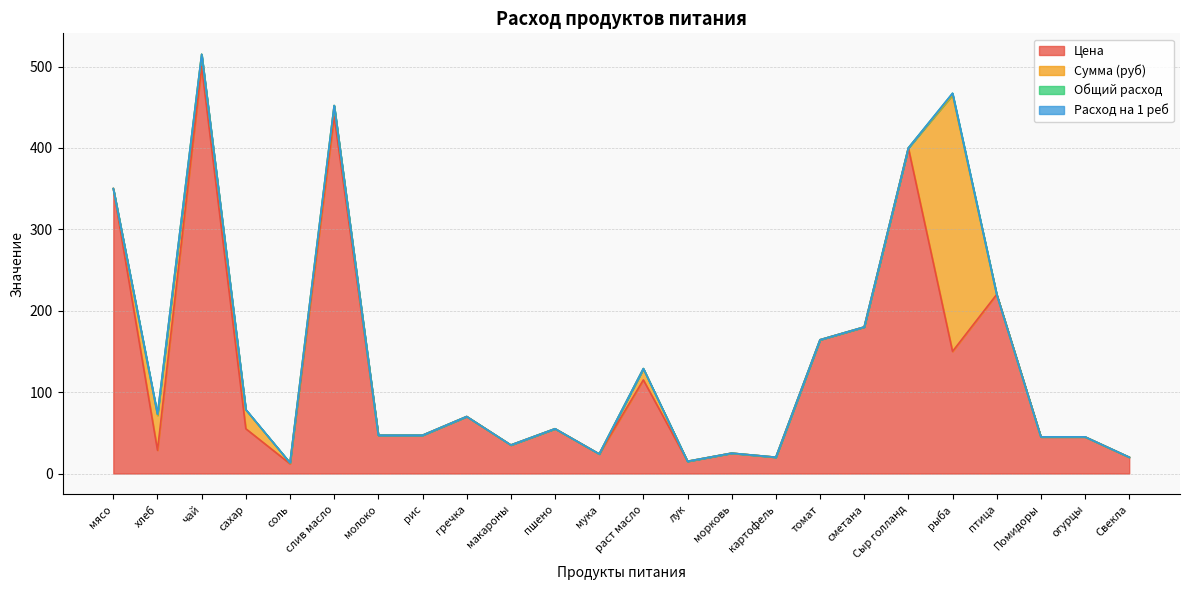

What is the lowest value of the Цена series?

12.0